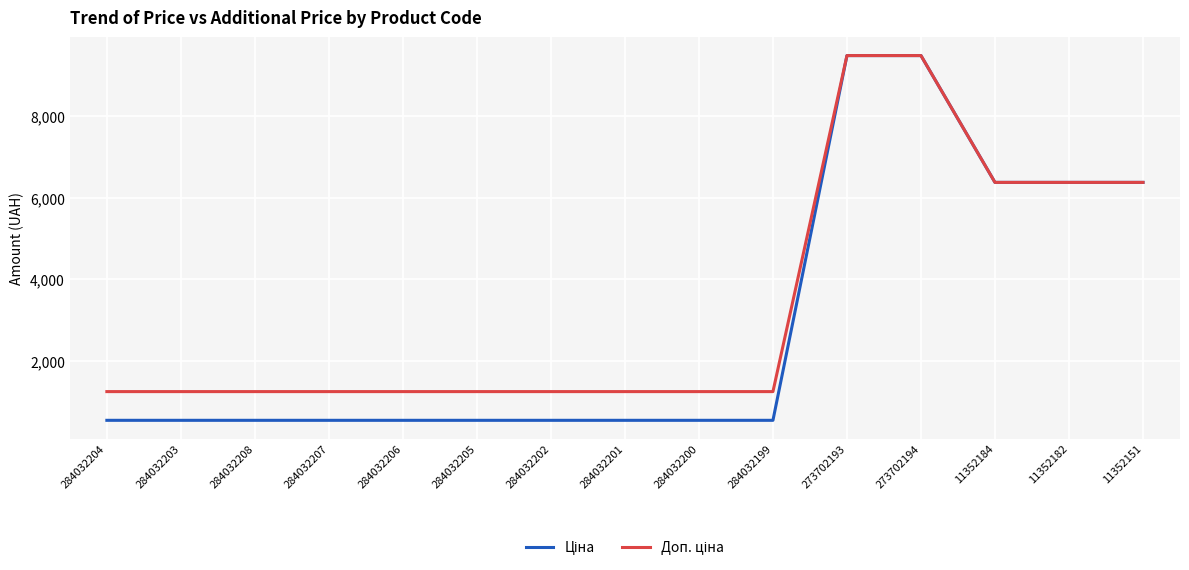

What is the total value across all series at 284032202?

1794.1